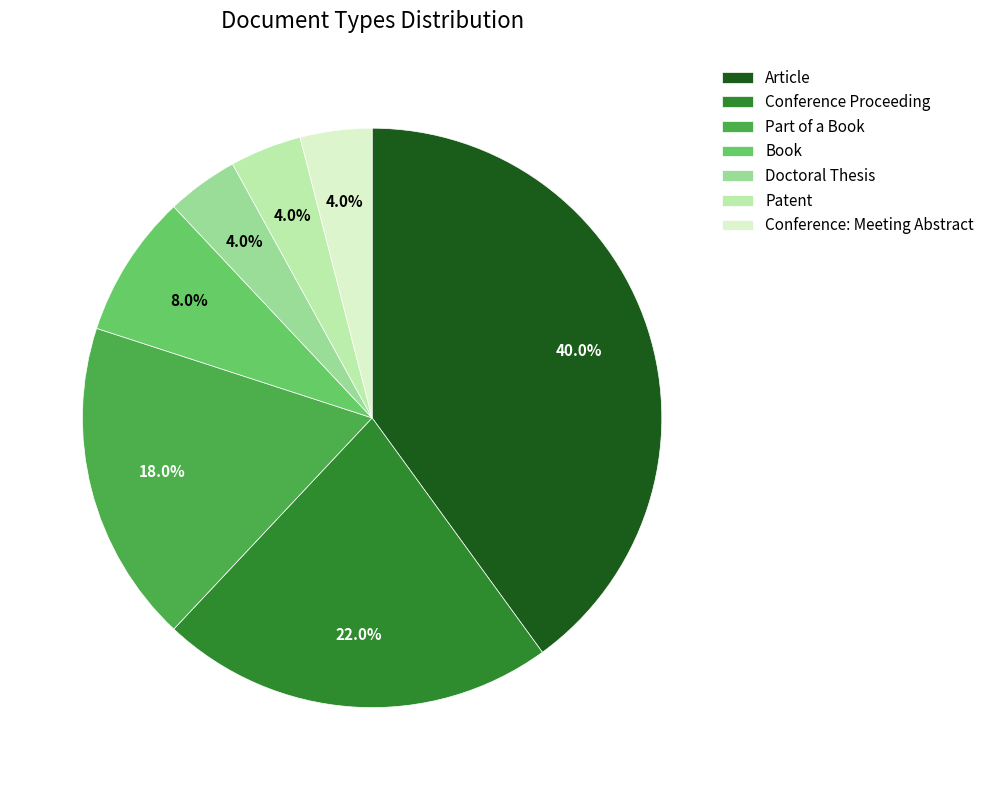

Between Book and Conference: Meeting Abstract, which is larger?

Book